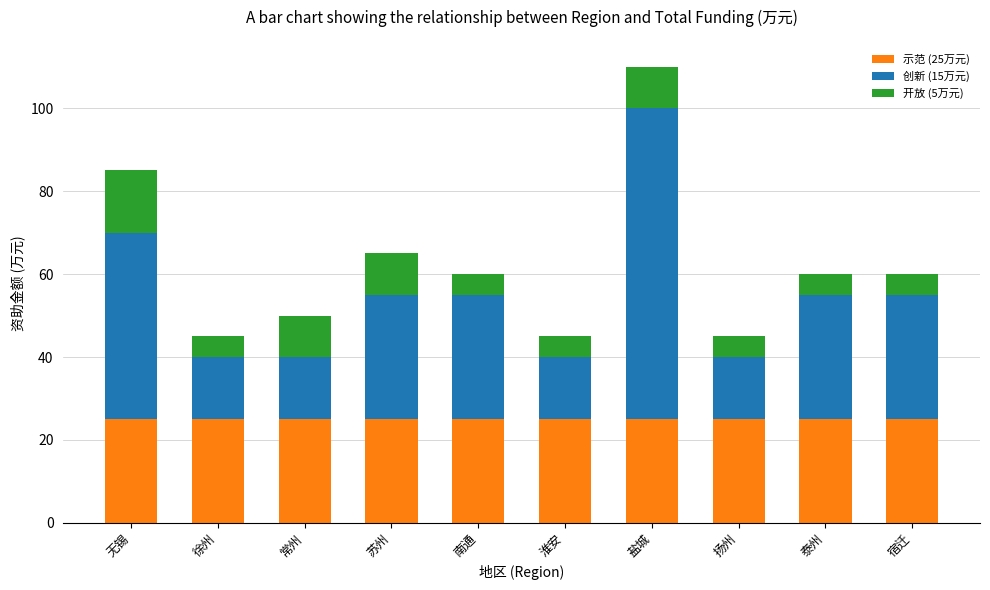

True or false: 示范 (25万元) has a value of 25 at 淮安.

True